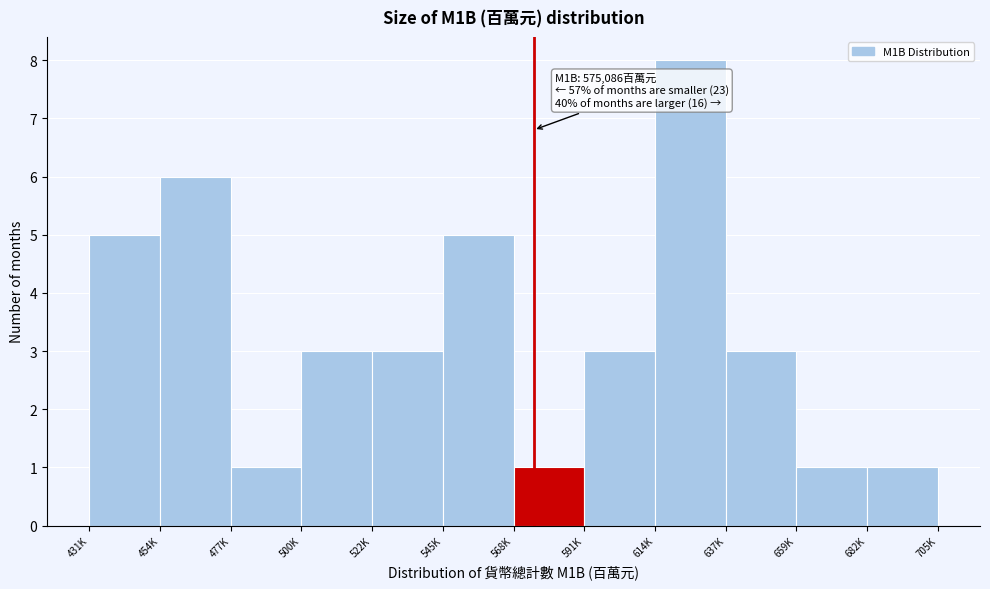

Reading left to right, extract all data points from this chart.

5	6	1	3	3	5	1	3	8	3	1	1